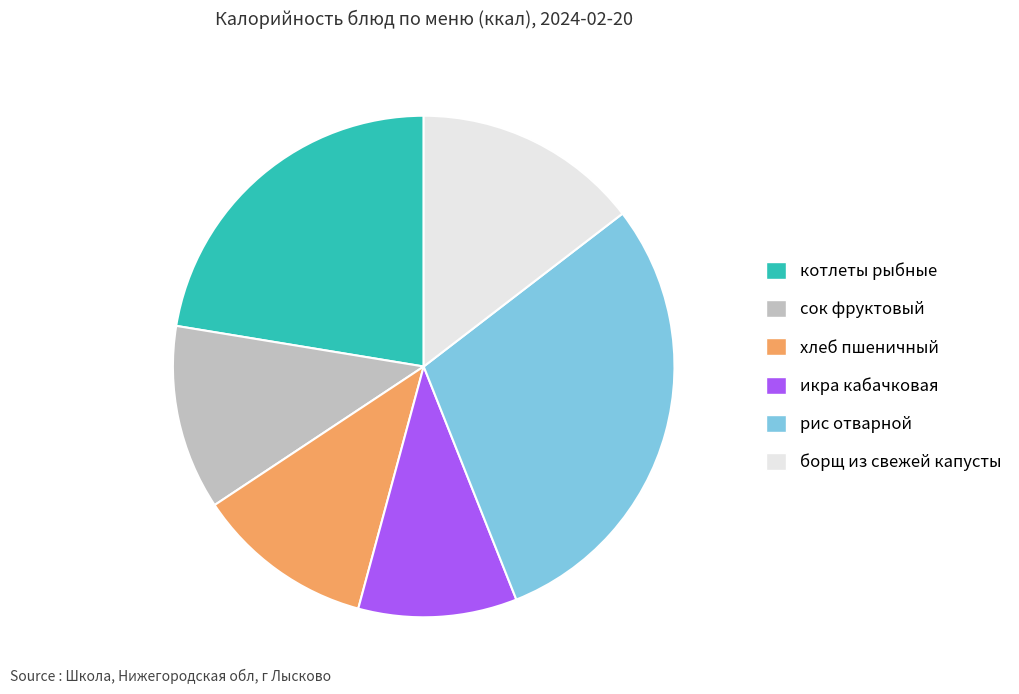

Does any single category account for the majority?

No